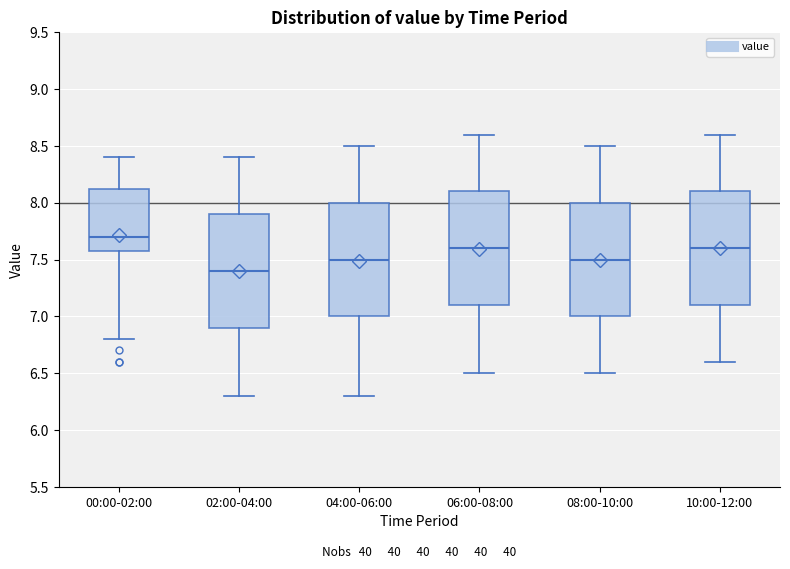

Reading left to right, read every box against the y-axis: the position of its median line, the range the box covers, and the ends of its whiskers. The values are not printed on the chart, so give them approximately, as read against the axis.

00:00-02:00: median 7.70, box 7.60 to 8.15, whiskers 6.80 to 8.40
02:00-04:00: median 7.40, box 6.90 to 7.90, whiskers 6.30 to 8.40
04:00-06:00: median 7.50, box 7.00 to 8.00, whiskers 6.30 to 8.50
06:00-08:00: median 7.60, box 7.10 to 8.10, whiskers 6.50 to 8.60
08:00-10:00: median 7.50, box 7.00 to 8.00, whiskers 6.50 to 8.50
10:00-12:00: median 7.60, box 7.10 to 8.10, whiskers 6.60 to 8.60